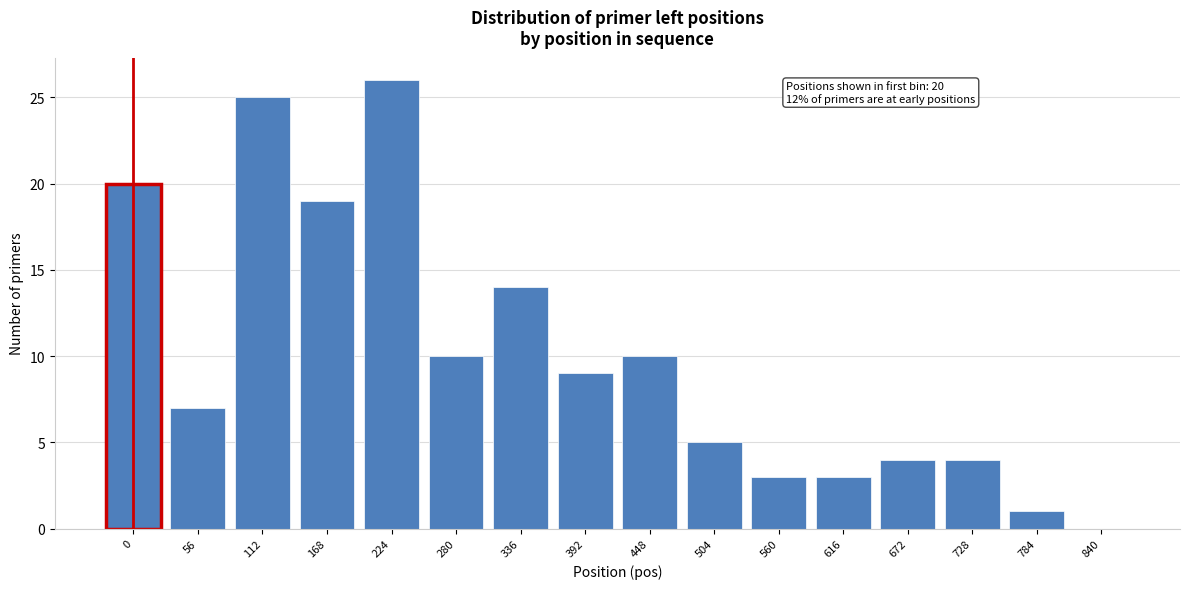

Reading right to left, extract all data points from this chart.

840=0	784=1	728=4	672=4	616=3	560=3	504=5	448=10	392=9	336=14	280=10	224=26	168=19	112=25	56=7	0=20